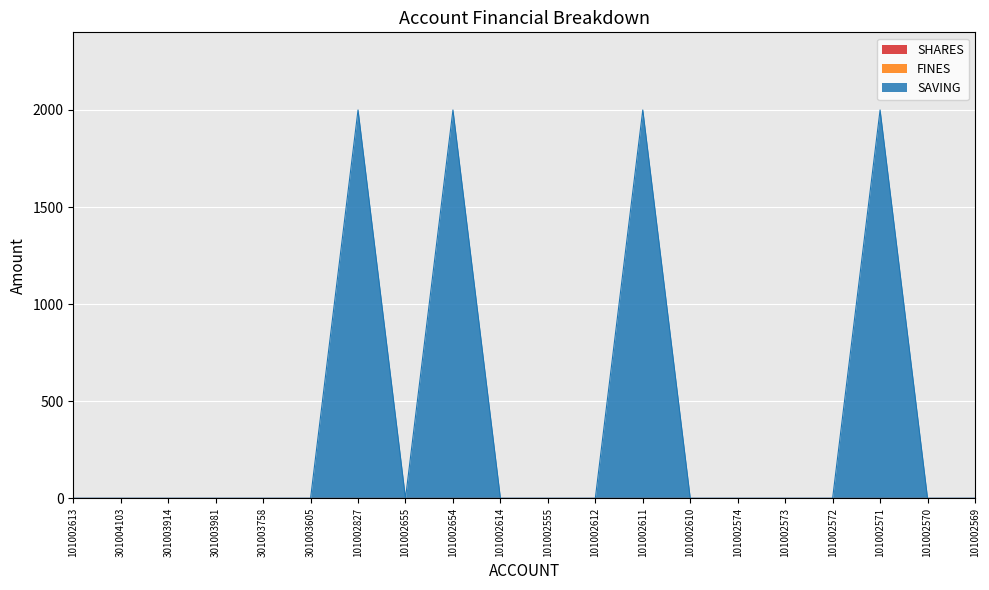

At which category is the sum across all series the highest?

101002827